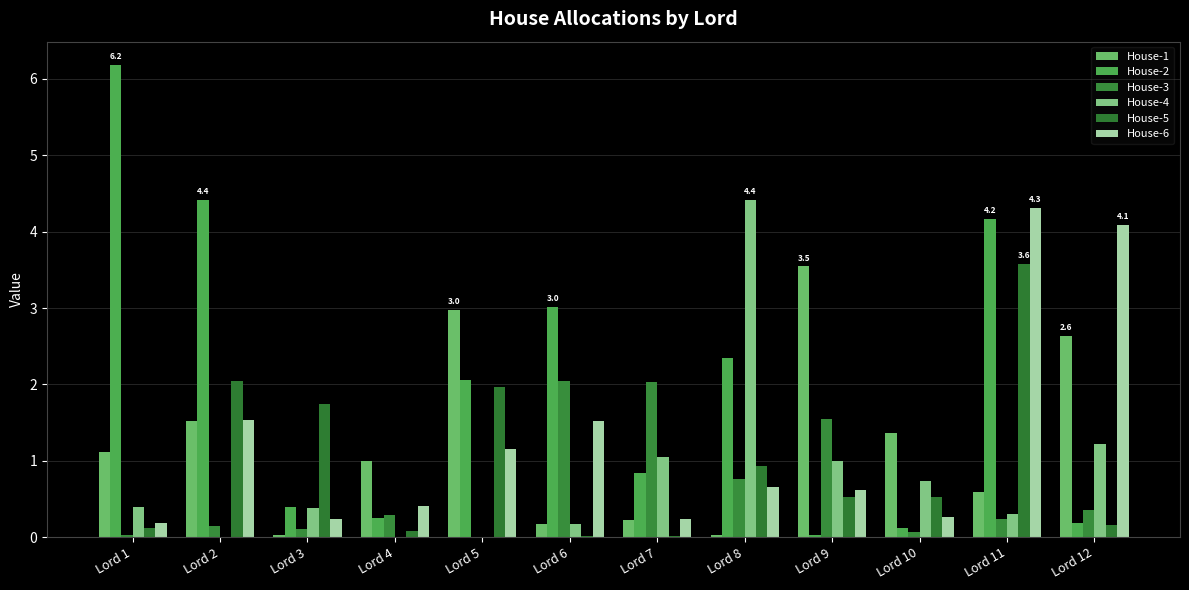

Which series changed the most between Lord 7 and Lord 9?

House-1